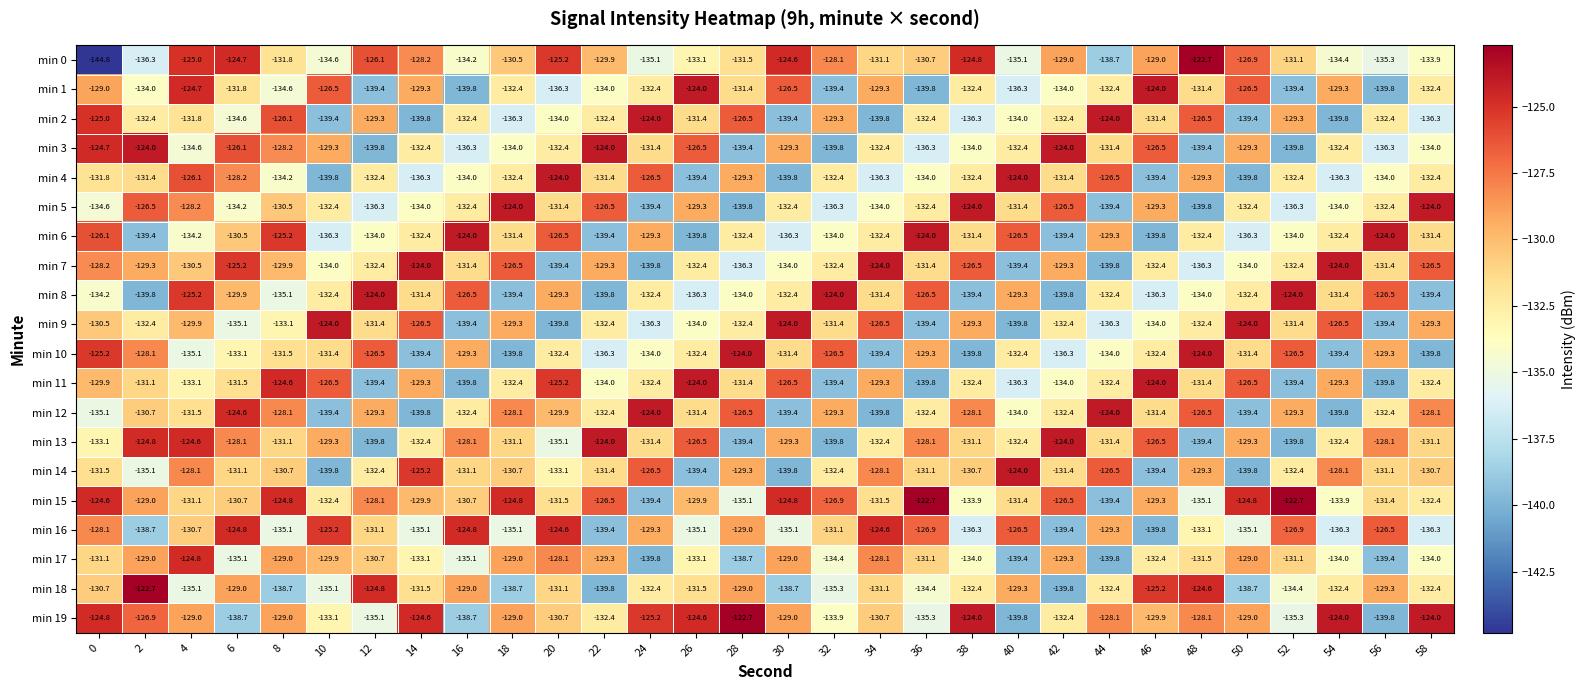

What is the minimum value shown in the chart?

-144.8